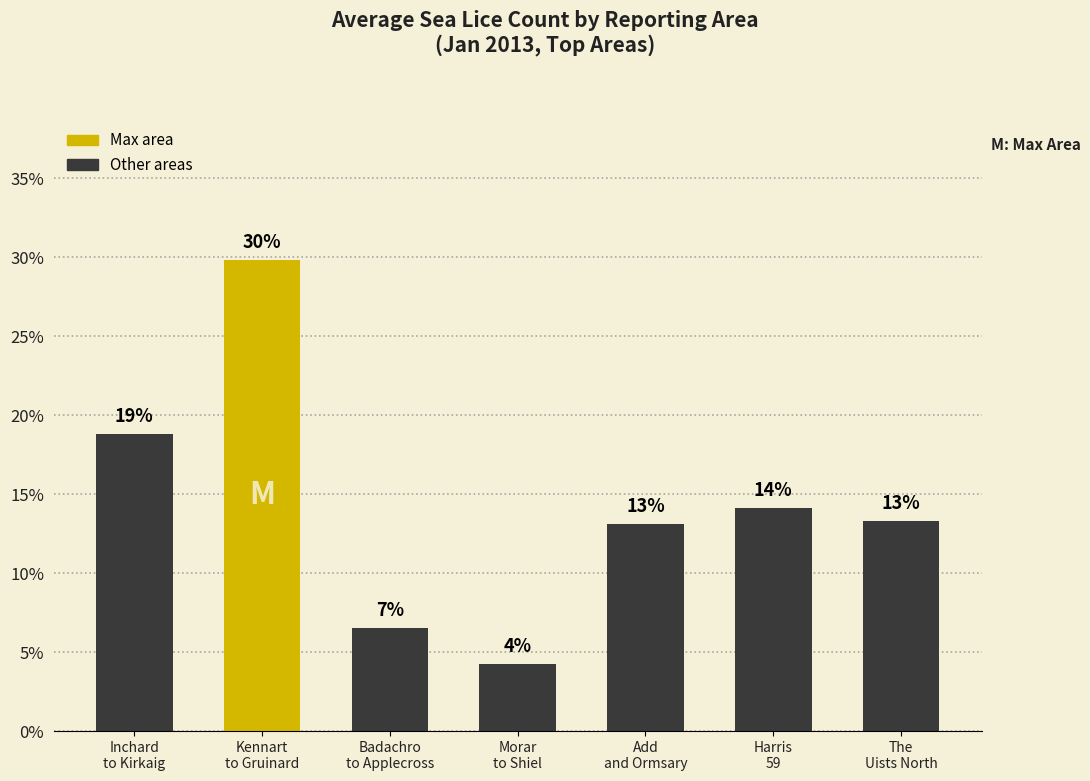

How many bars are there in total?

7